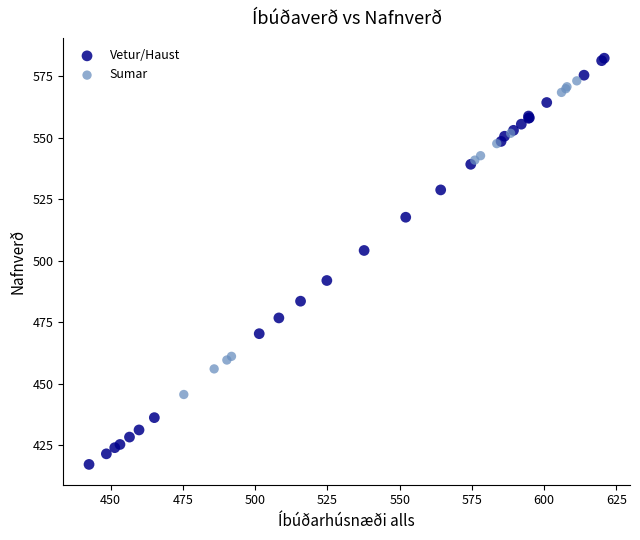

Which series reaches the minimum Y coordinate?

Vetur/Haust